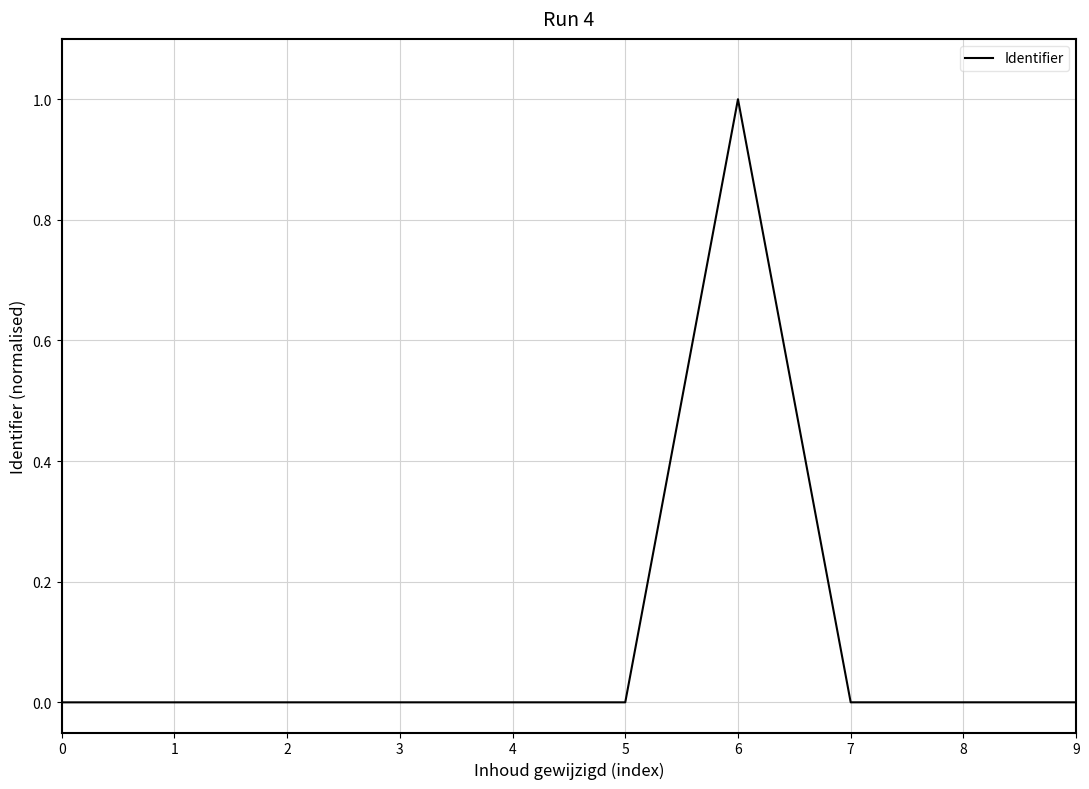

What is the average value?

0.1